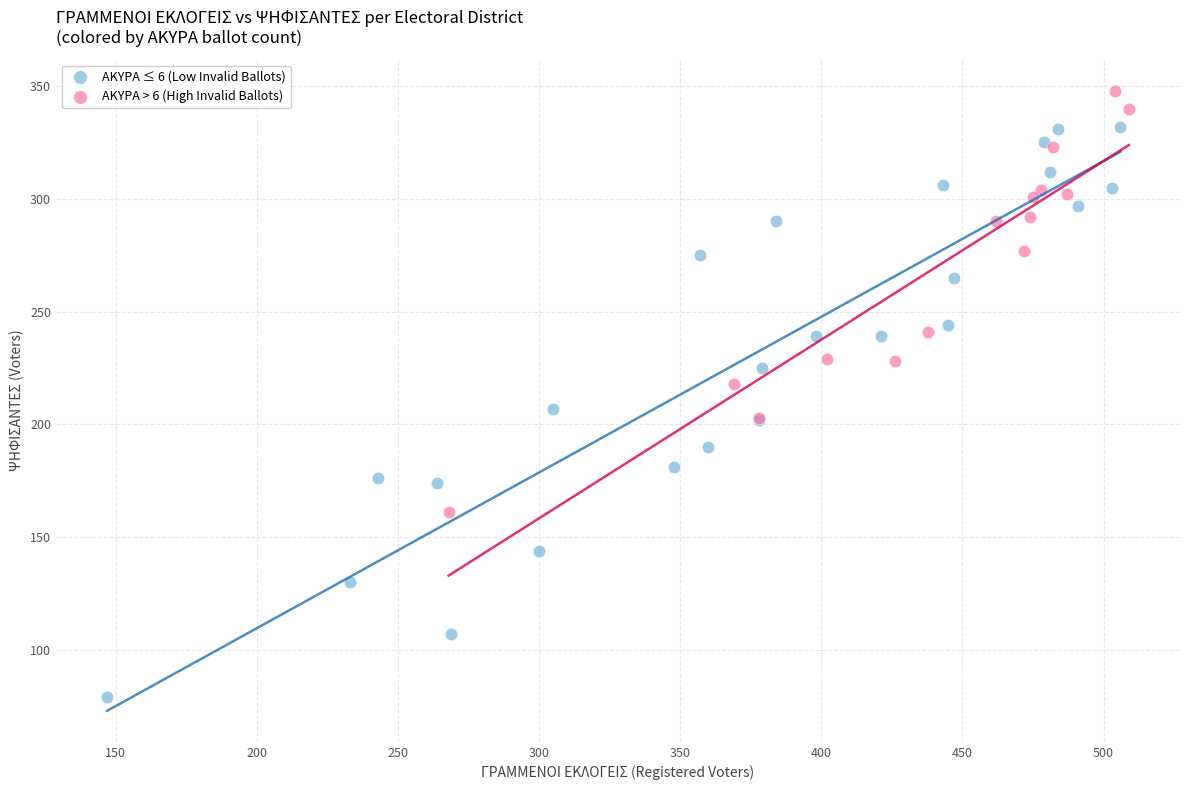

Which series reaches the minimum Y coordinate?

ΑΚΥΡΑ ≤ 6 (Low Invalid Ballots)